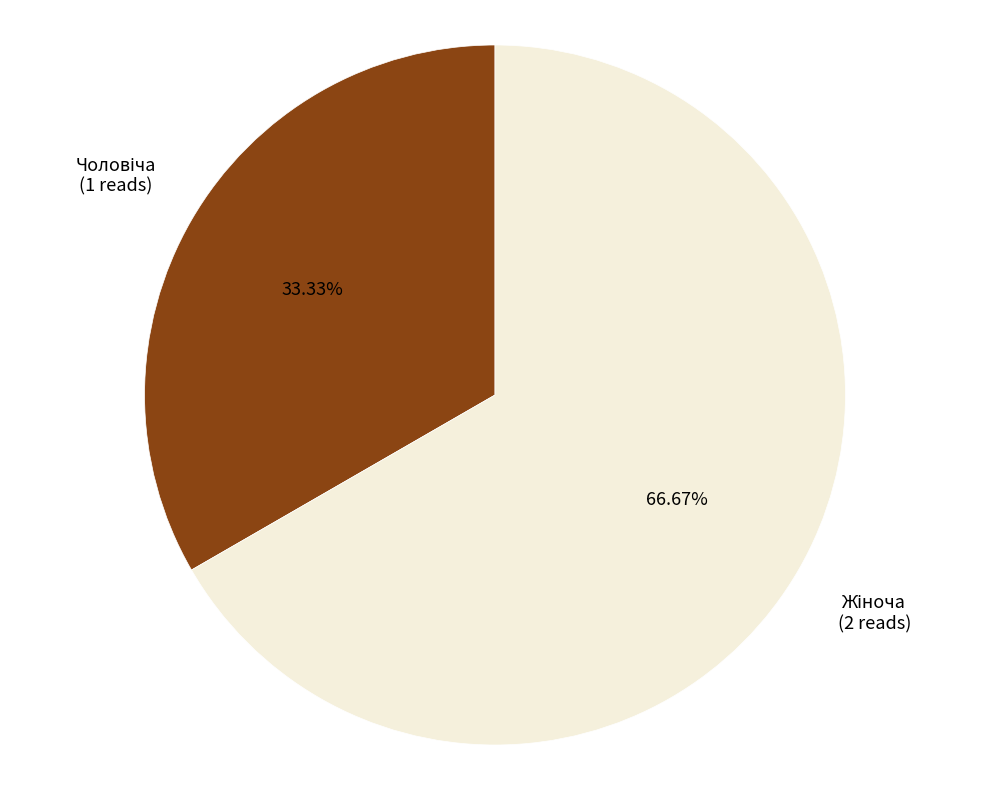

How many segments does this pie chart have?

2